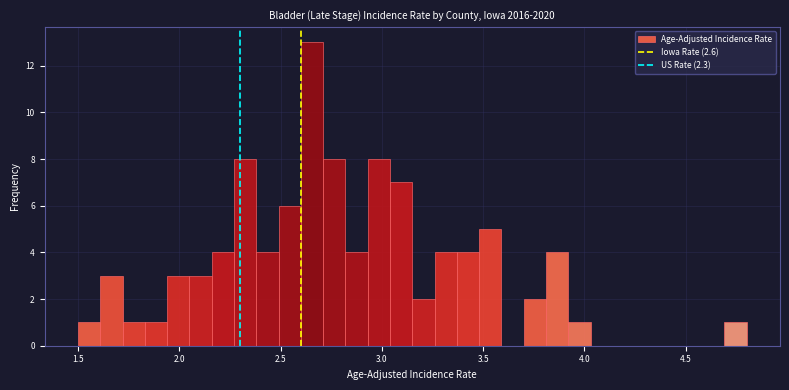

Read against the x-axis, roughly where is the centre of the tallest bar?

2.65